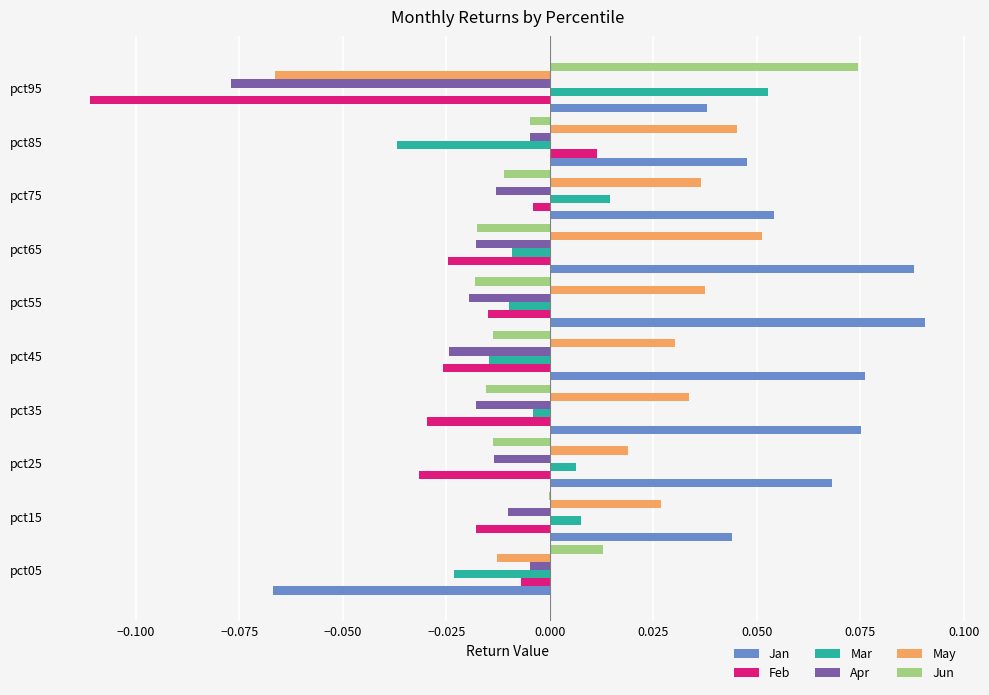

How many values in Feb are above zero?

1